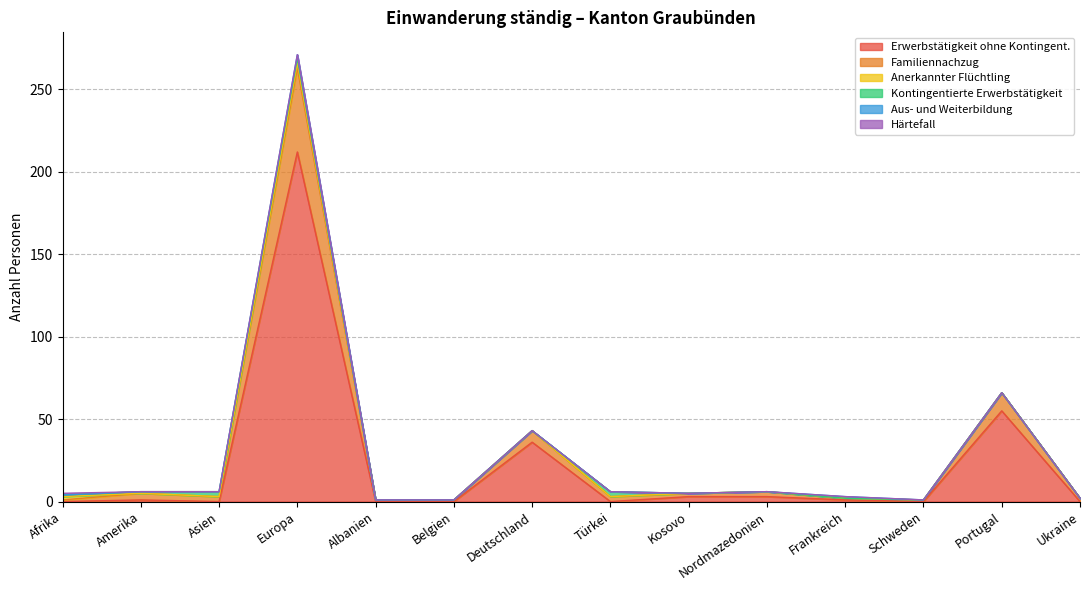

True or false: Erwerbstätigkeit ohne Kontingent. and Anerkannter Flüchtling cross at least once.

True